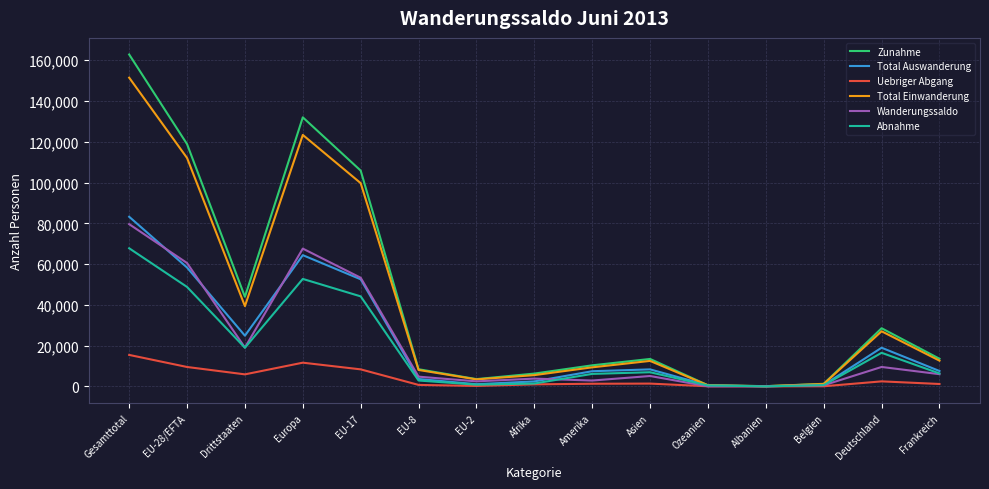

What is the total value across all series at Gesamttotal?

560297